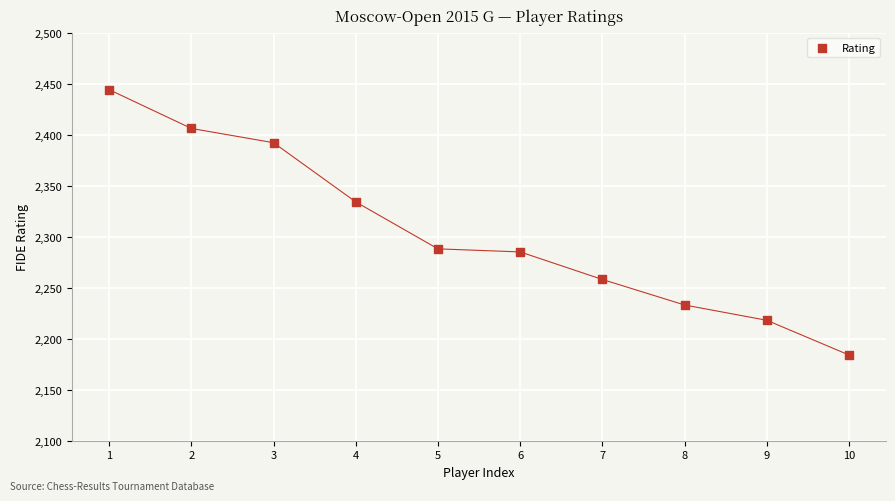

What Y value in the scatter plot is closest to 2314?

2334